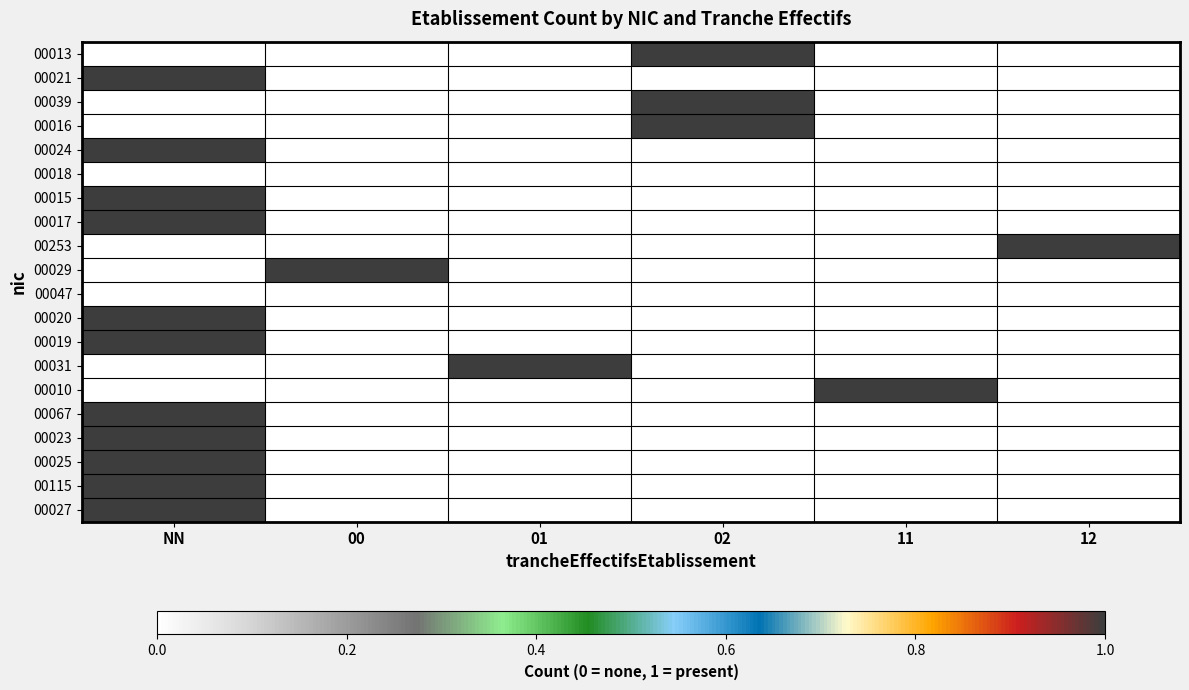

Between 00 and 11, which series saw the biggest shift?

00029